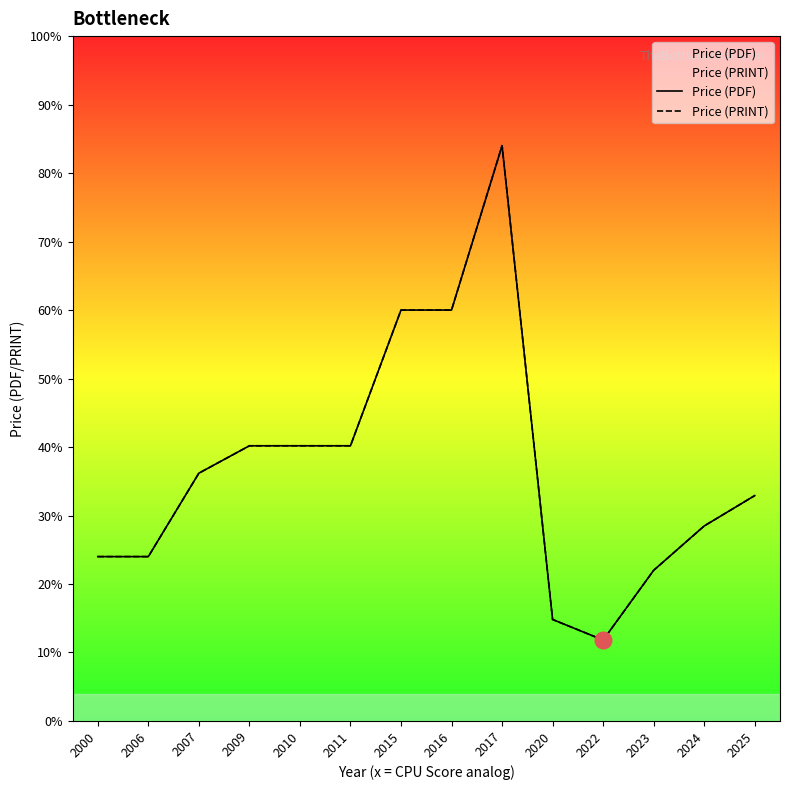

Between 2006 and 2007, which is larger?

2007